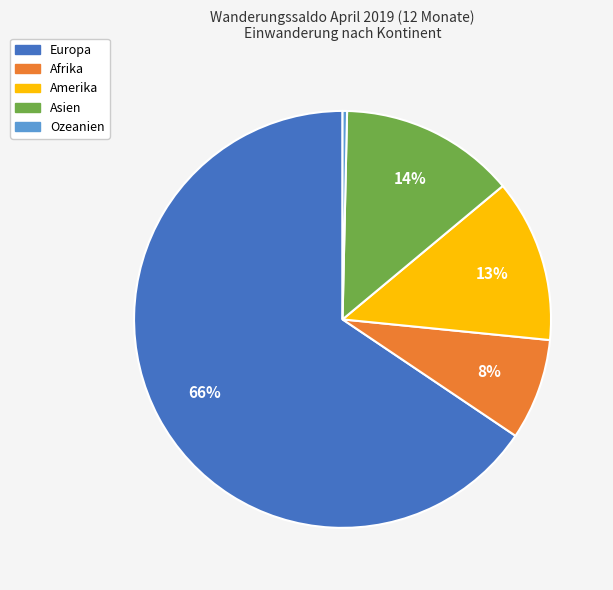

How many slices are in this pie chart?

5